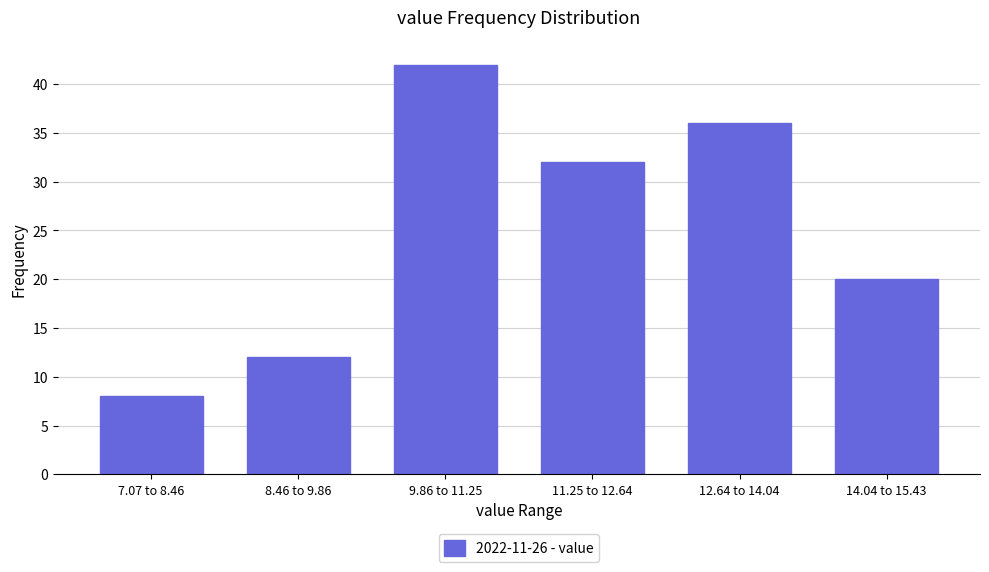

Reading left to right, transcribe all the data shown in this chart.

7.07 to 8.46=8	8.46 to 9.86=12	9.86 to 11.25=42	11.25 to 12.64=32	12.64 to 14.04=36	14.04 to 15.43=20